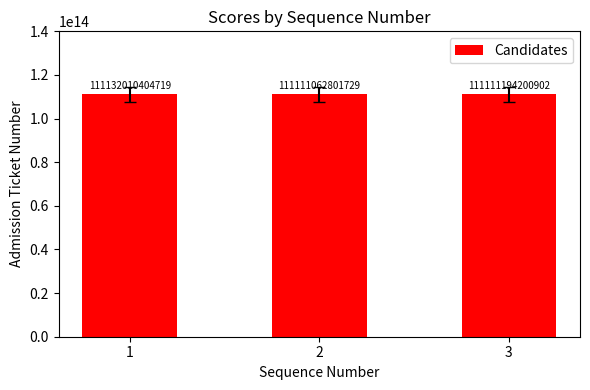

Rank the categories by value from lowest to highest.

2, 3, 1